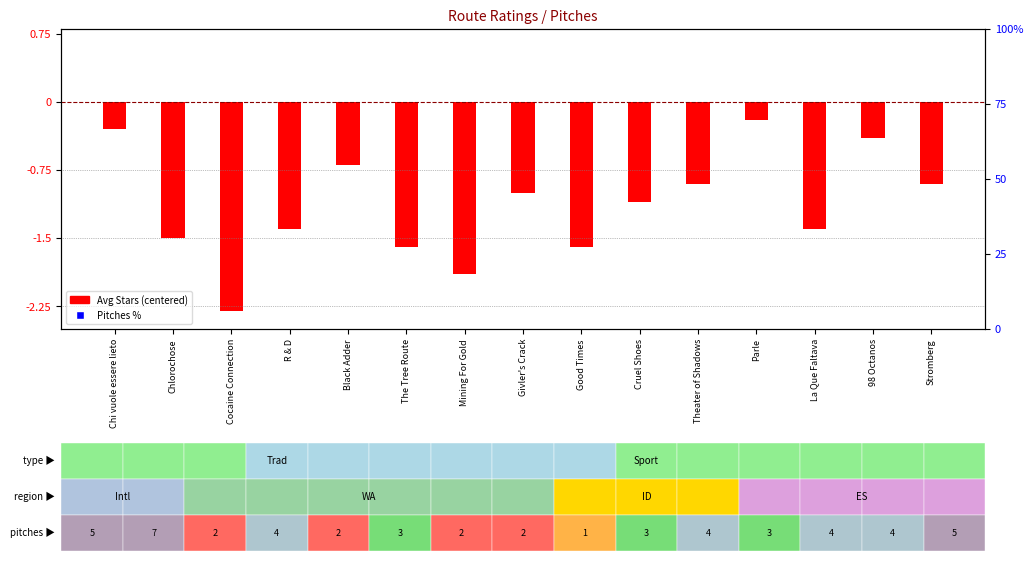

At which category is the sum across all series the highest?

Chi vuole essere lieto